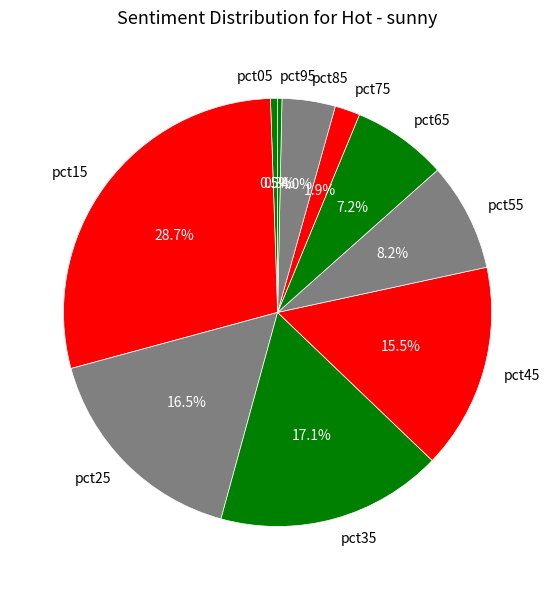

Which has a higher value, pct95 or pct15?

pct15